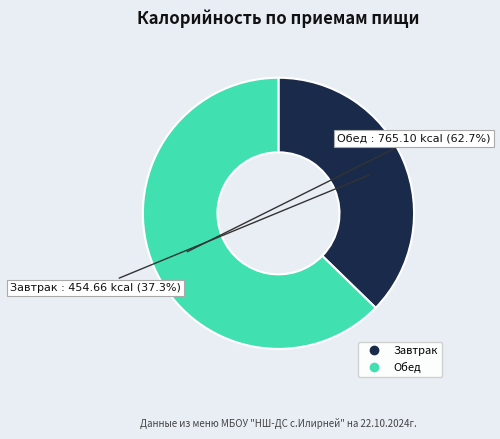

Rank the categories by value from lowest to highest.

Завтрак, Обед